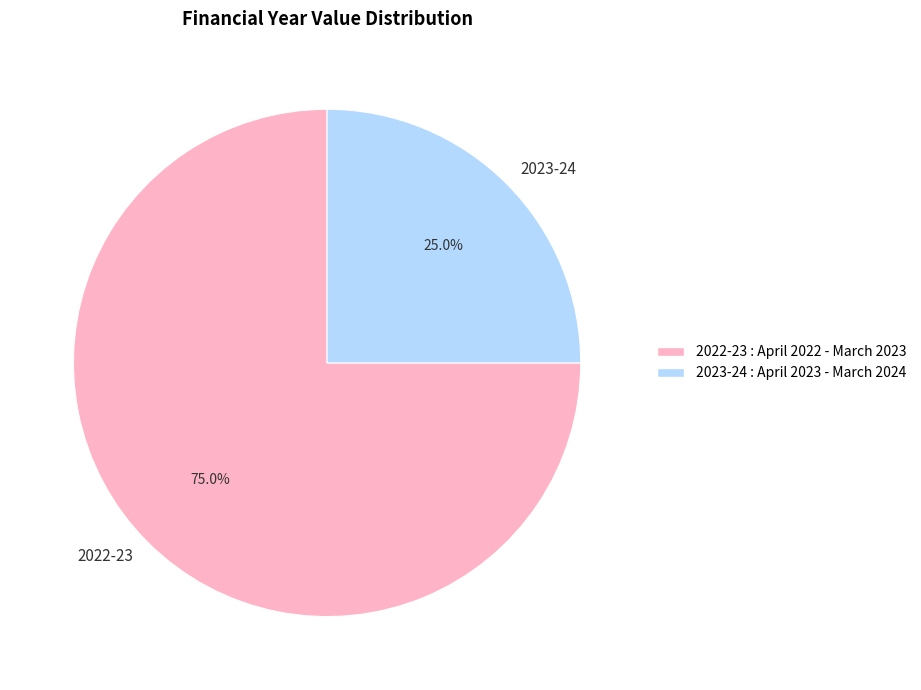

How many slices are in this pie chart?

2